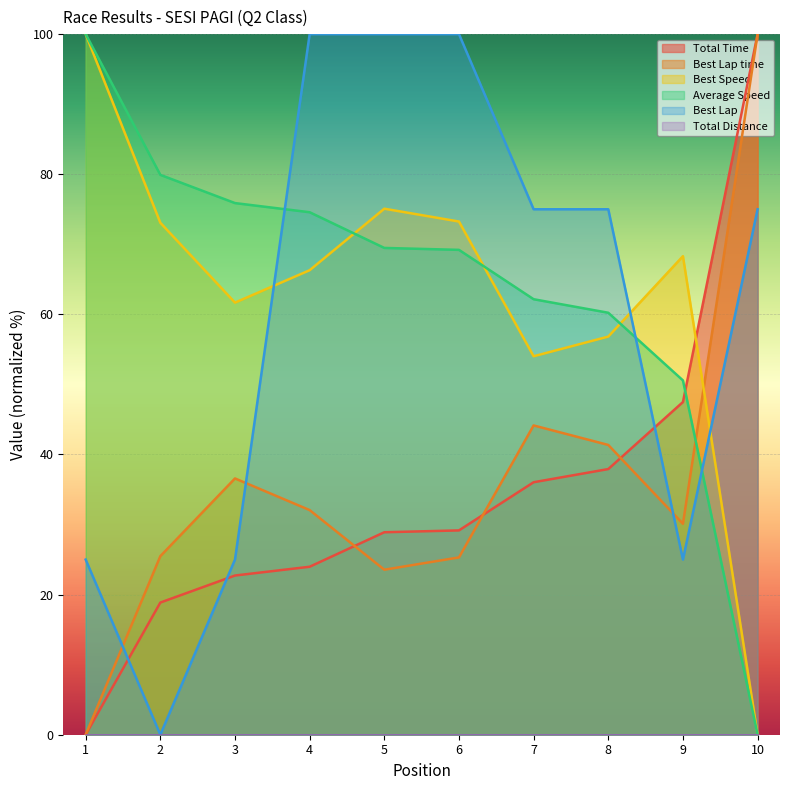

Is the value of Average Speed at 8 greater than the value of Best Speed at 1?

No